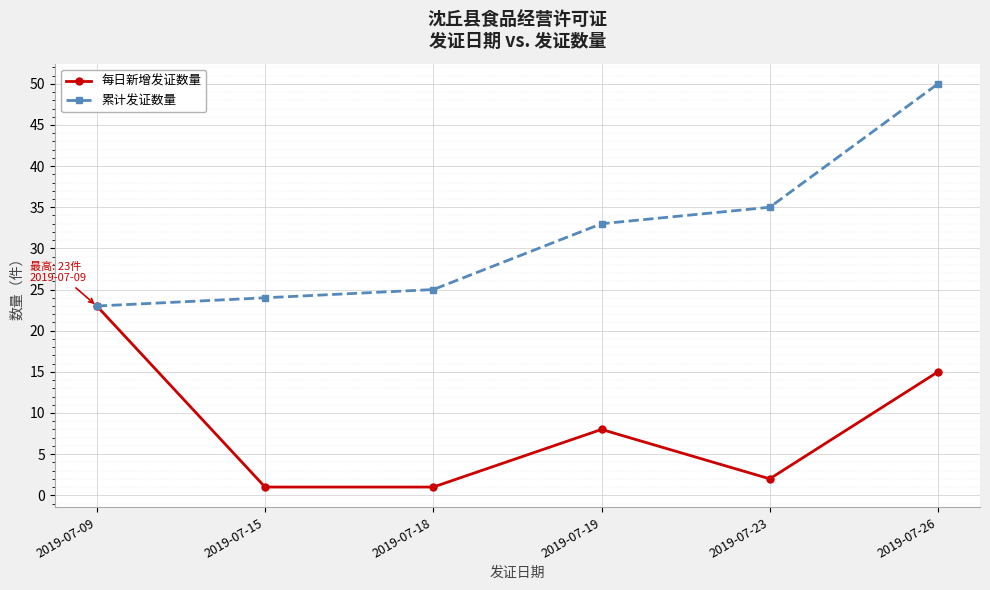

List the series in order of their overall mean, lowest first.

每日新增发证数量, 累计发证数量